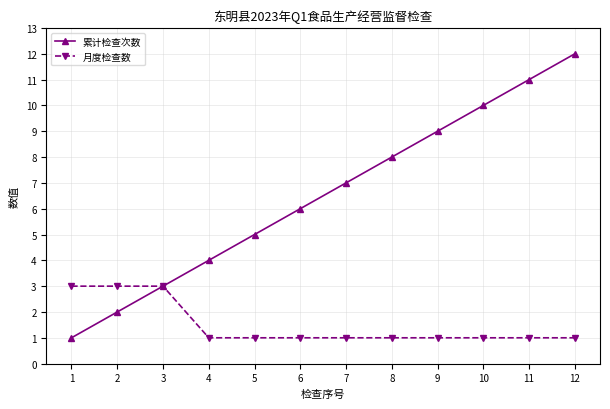

How many data points does each series have?

12